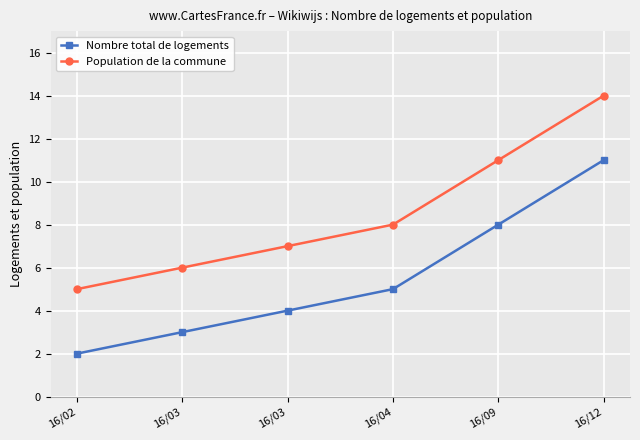

Is the value of Population de la commune at 16/02 greater than the value of Nombre total de logements at 16/04?

No